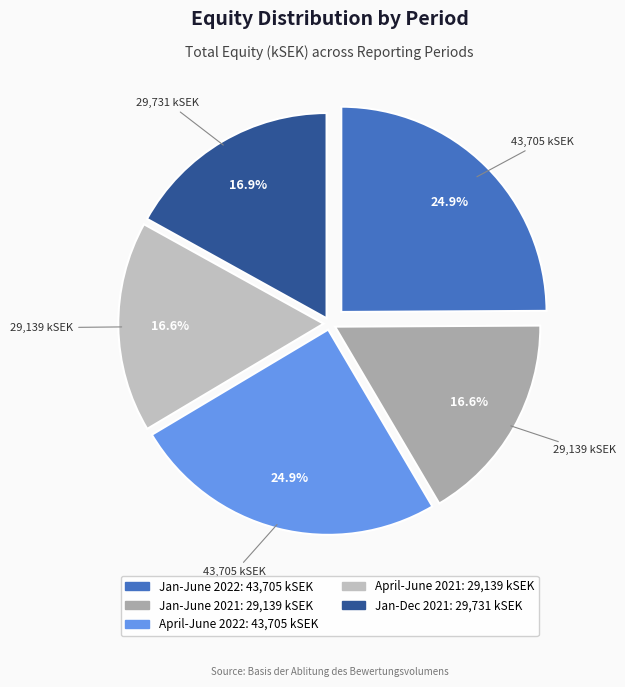

To the nearest percent, what portion does April-June 2022 represent?

25%